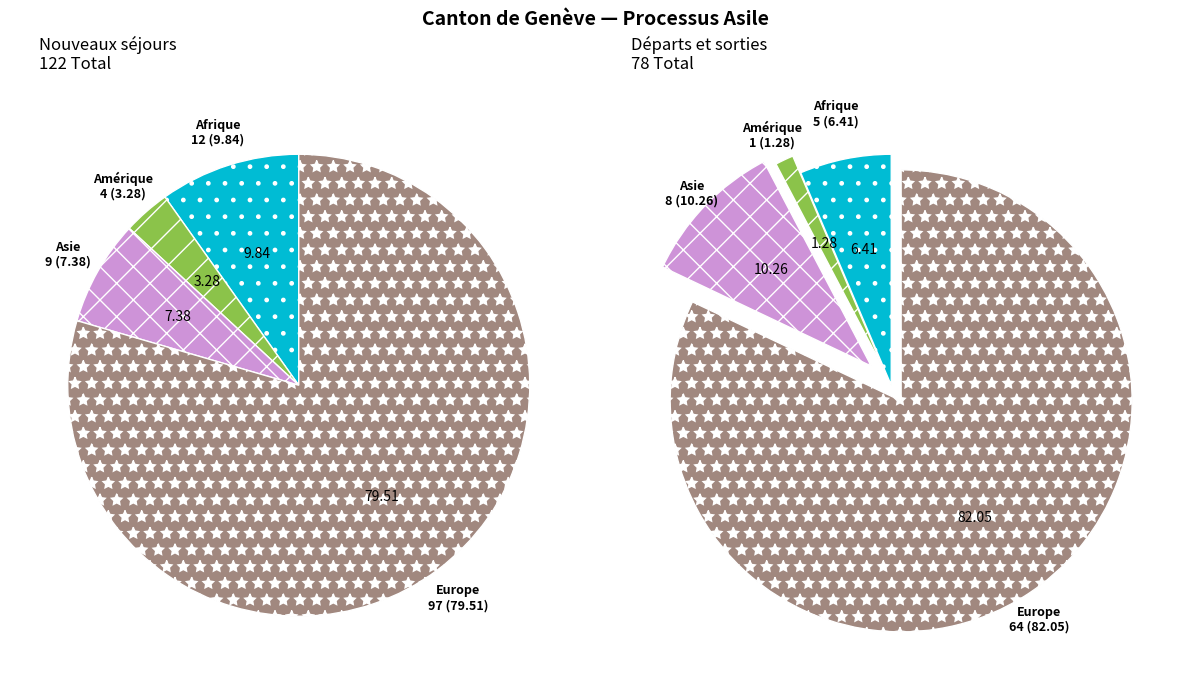

What is the change in value from Afrique to Asie?

-3